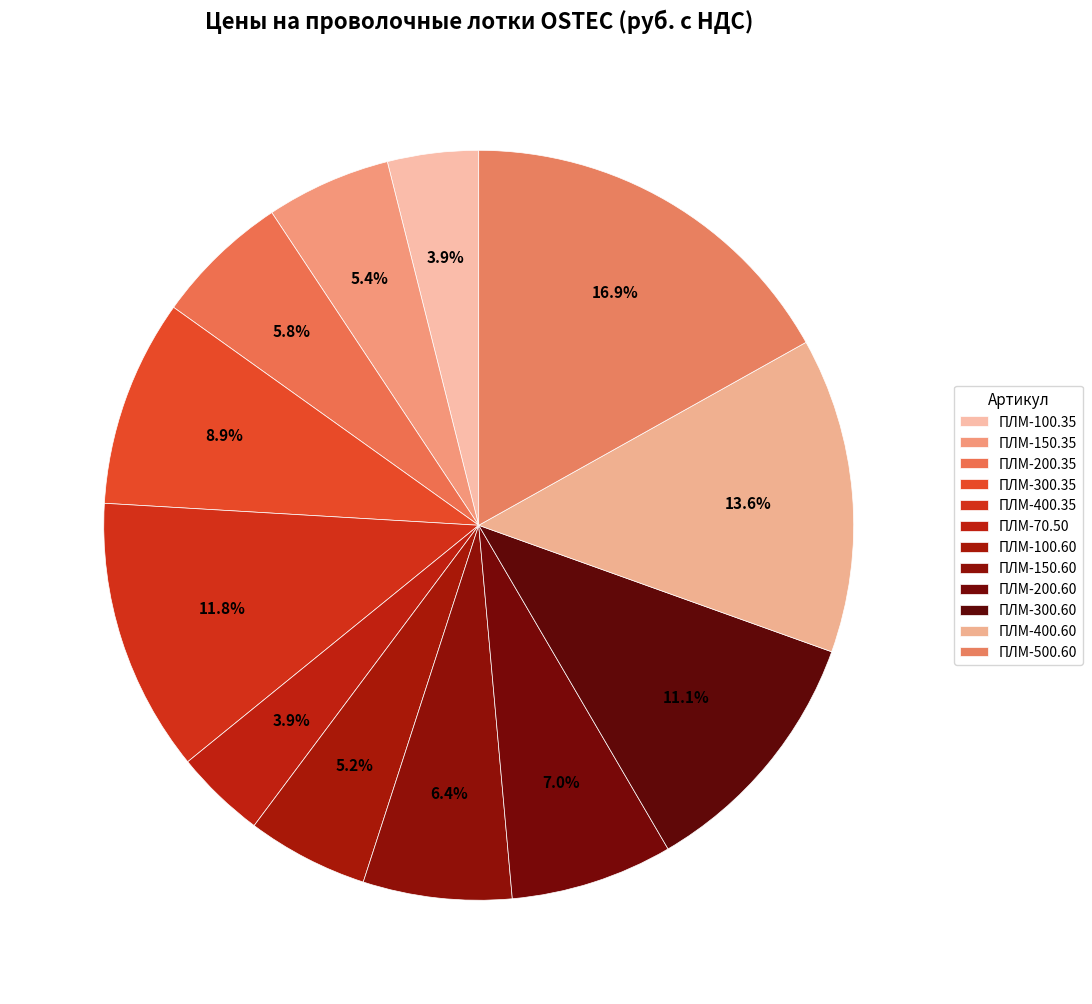

To the nearest percent, what is the average slice percentage?

8%